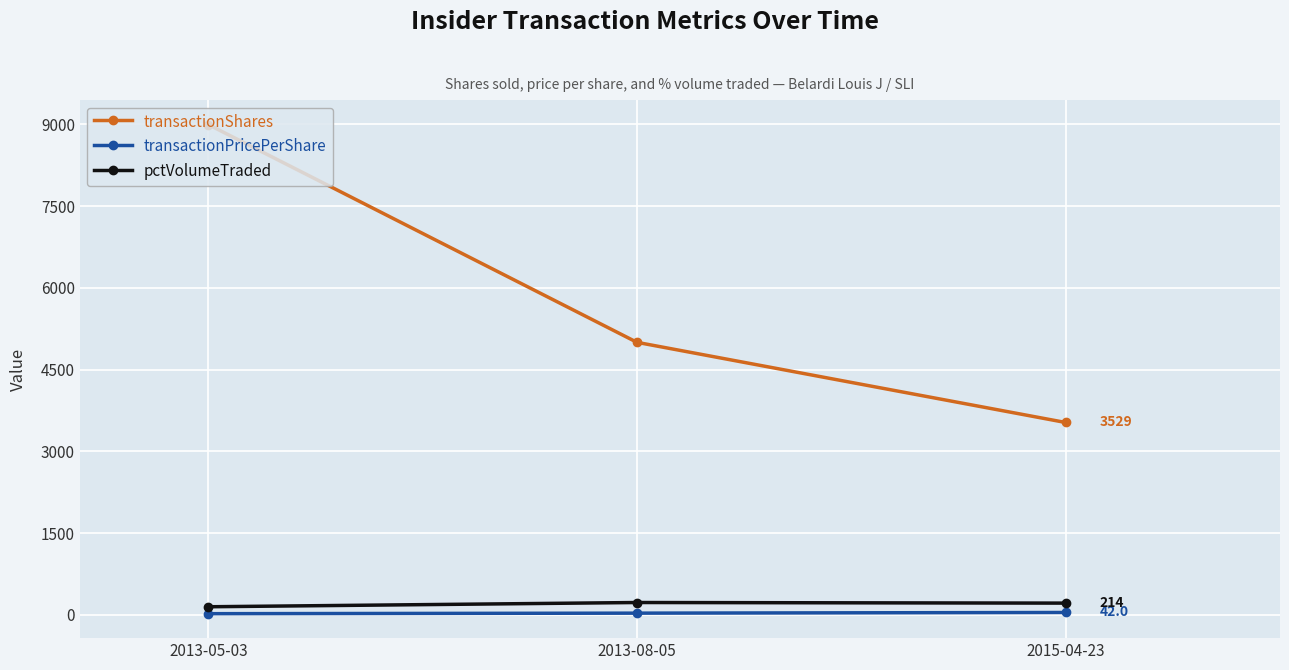

What is the difference between the maximum and minimum values in the pctVolumeTraded series?

78.0